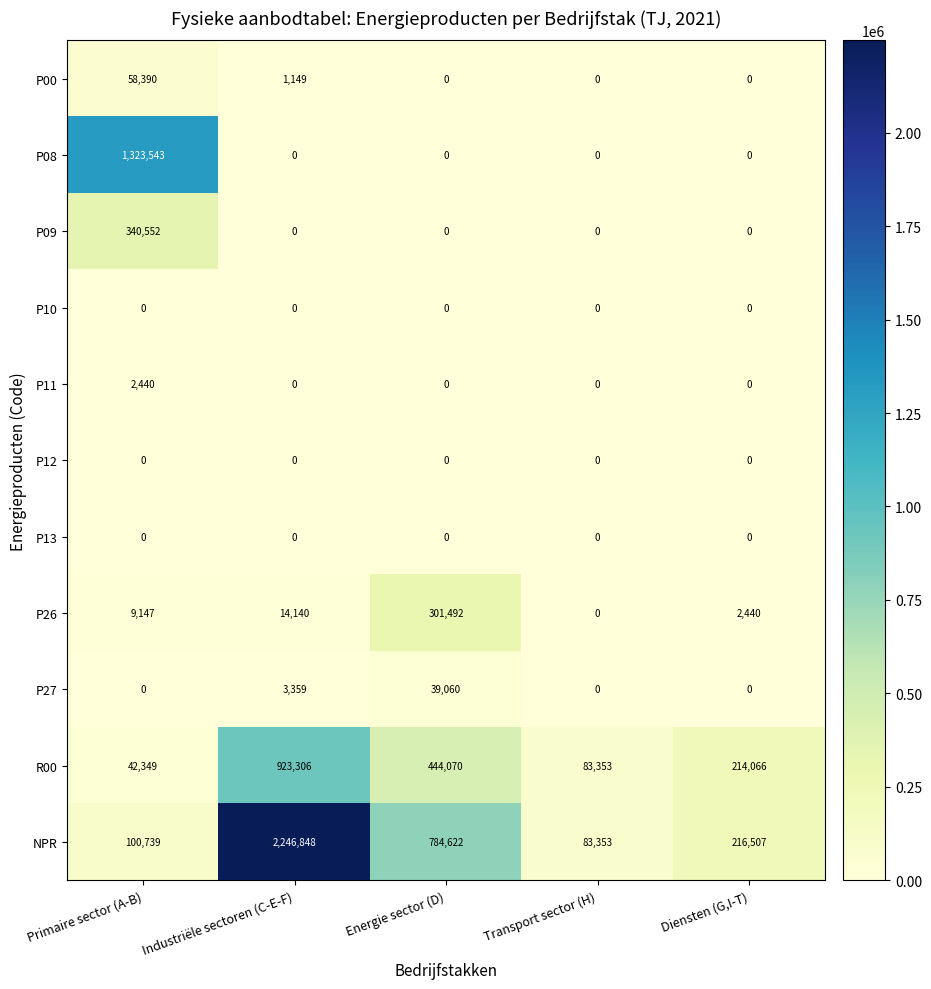

True or false: NPR has a value of 122937 at Diensten (G,I-T).

False